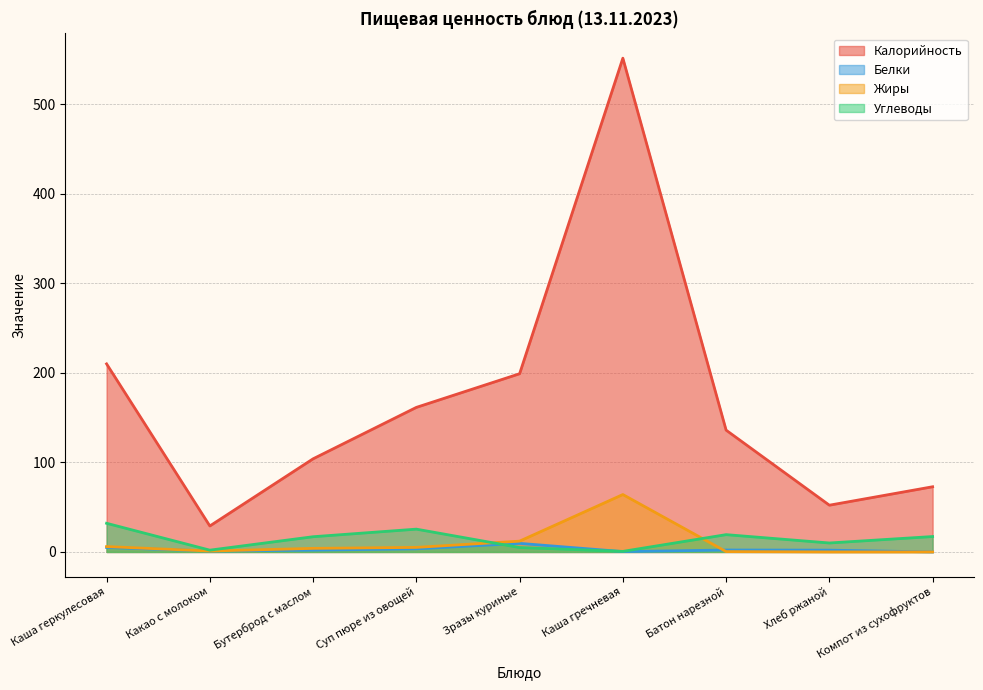

How many lines are shown in the chart?

4